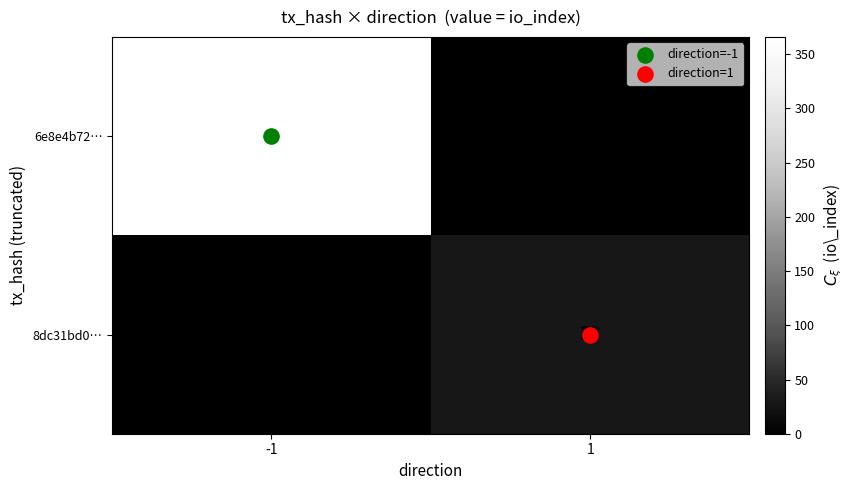

Which category has the lowest value across all series?

1